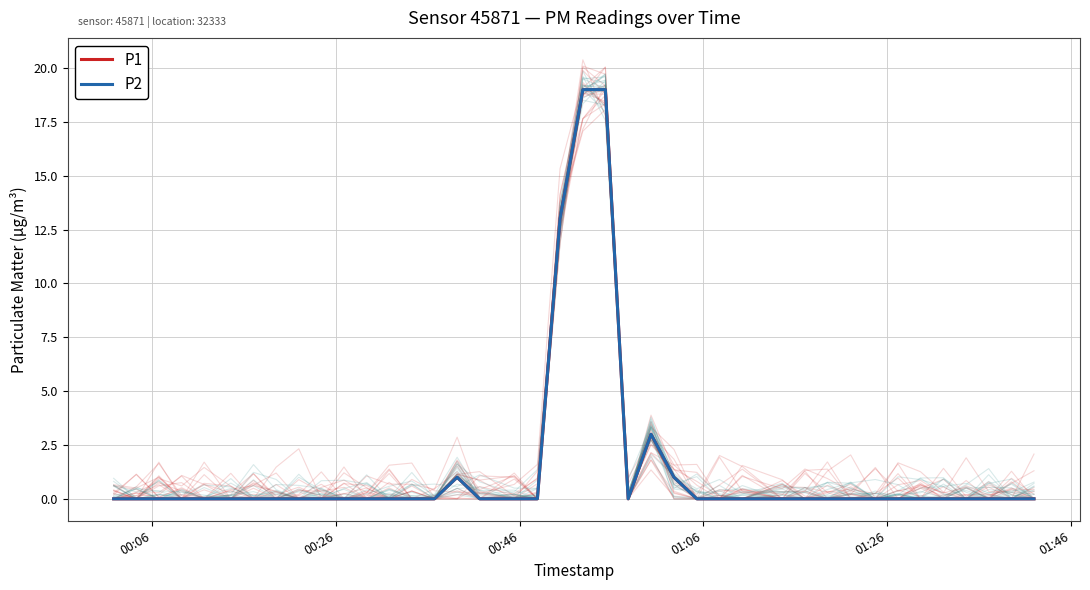

Which series has the largest total across all categories?

P1